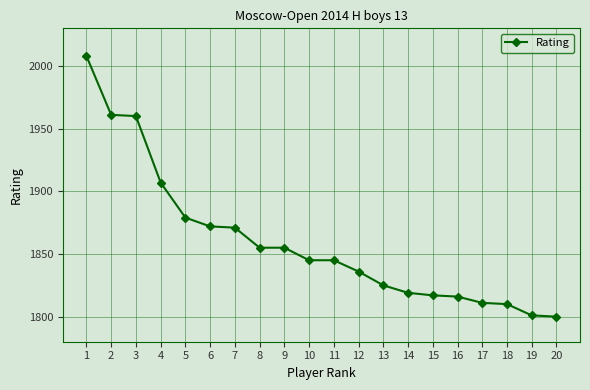

What is the difference between the maximum and minimum values?

208